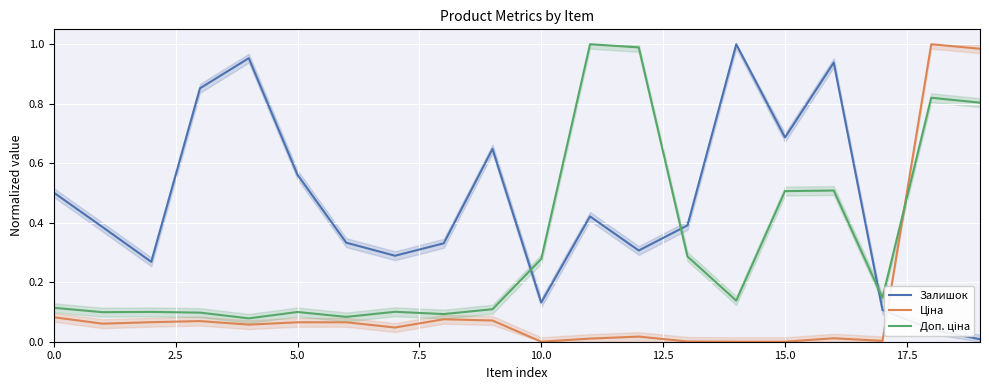

What is the maximum value for Доп. ціна?

1.0